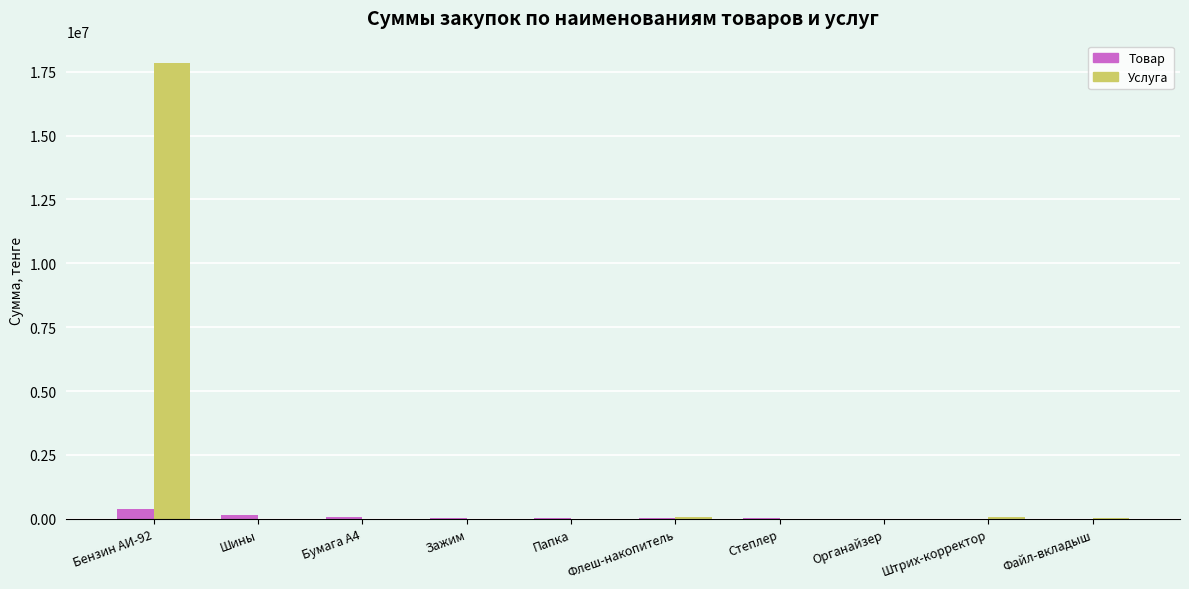

What is the average value of the Услуга series?

1799657.1